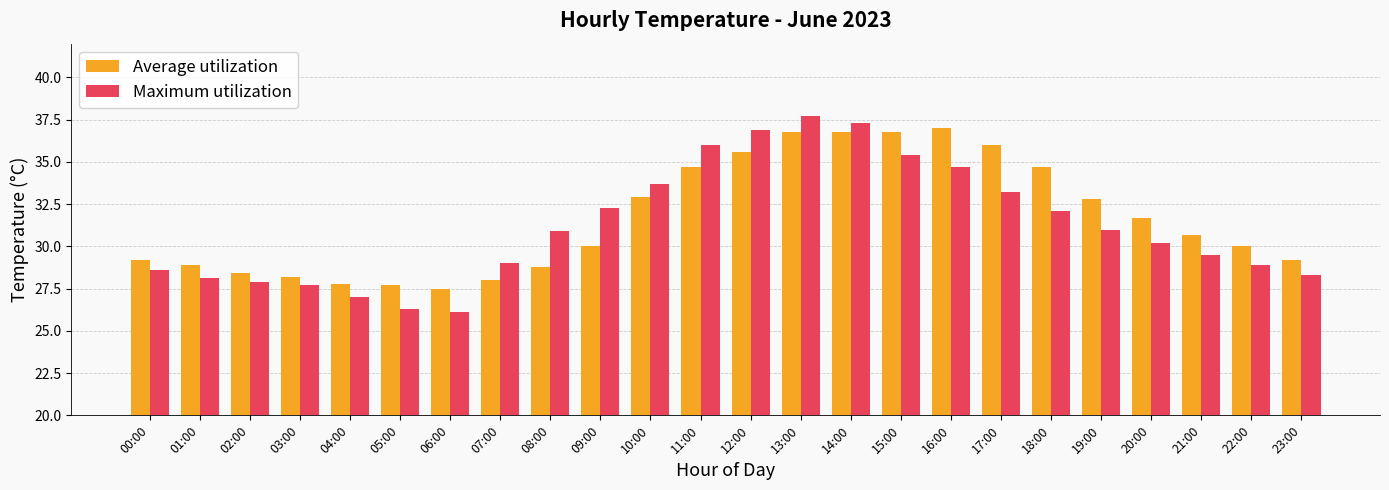

The Average utilization series shows 28.4 at 02:00. True or false?

True